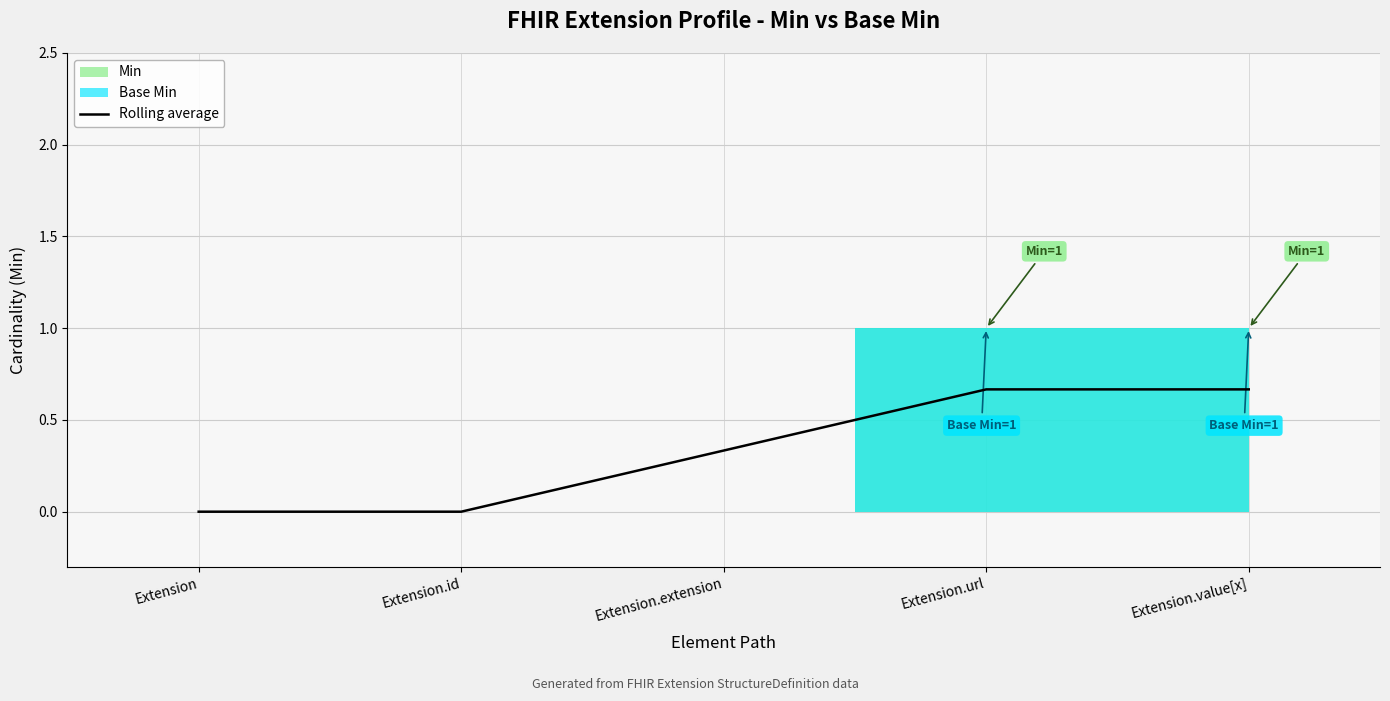

Reading left to right, extract all data points from this chart.

Extension=0.0	Extension.id=0.0	Extension.extension=0.3	Extension.url=0.7	Extension.value[x]=0.7